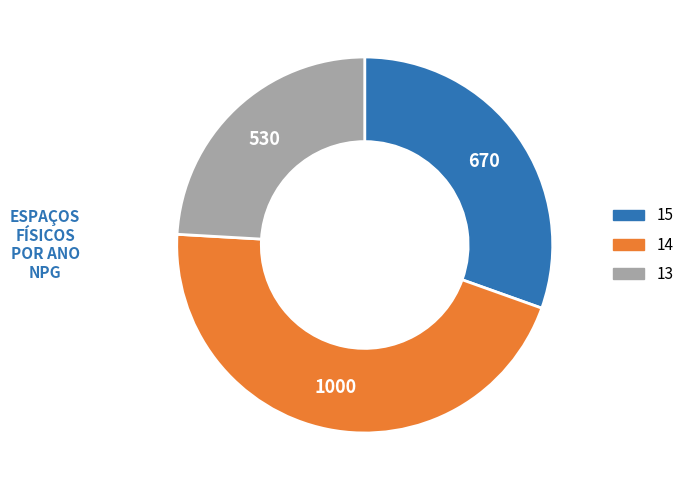

Which has a higher value, 15 or 13?

15